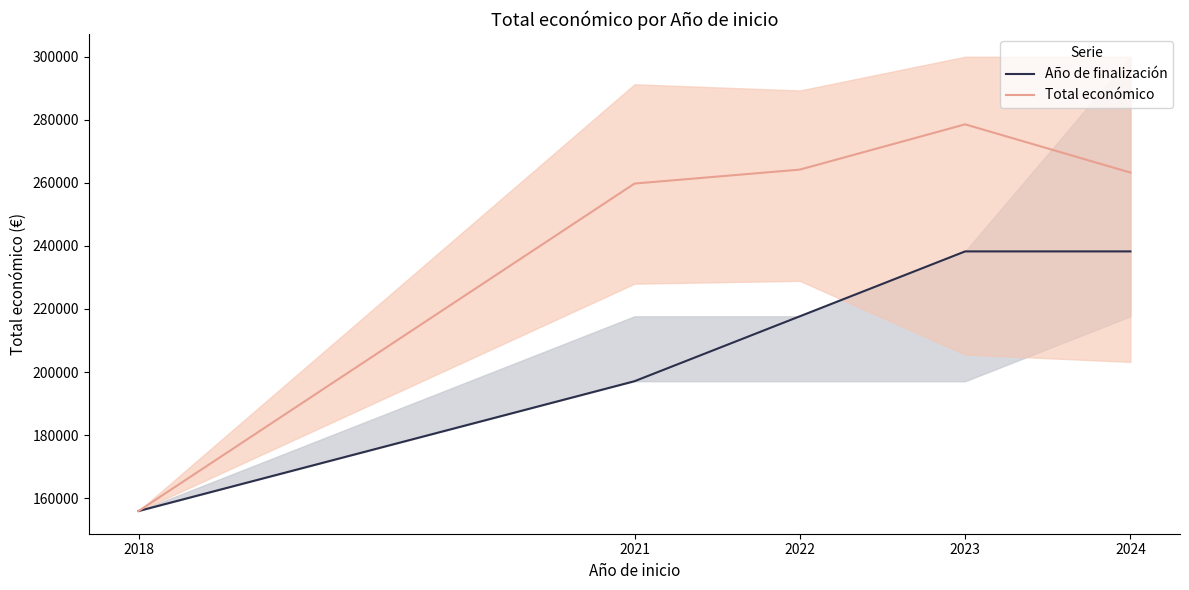

At how many categories does at least one series exceed 211260?

4